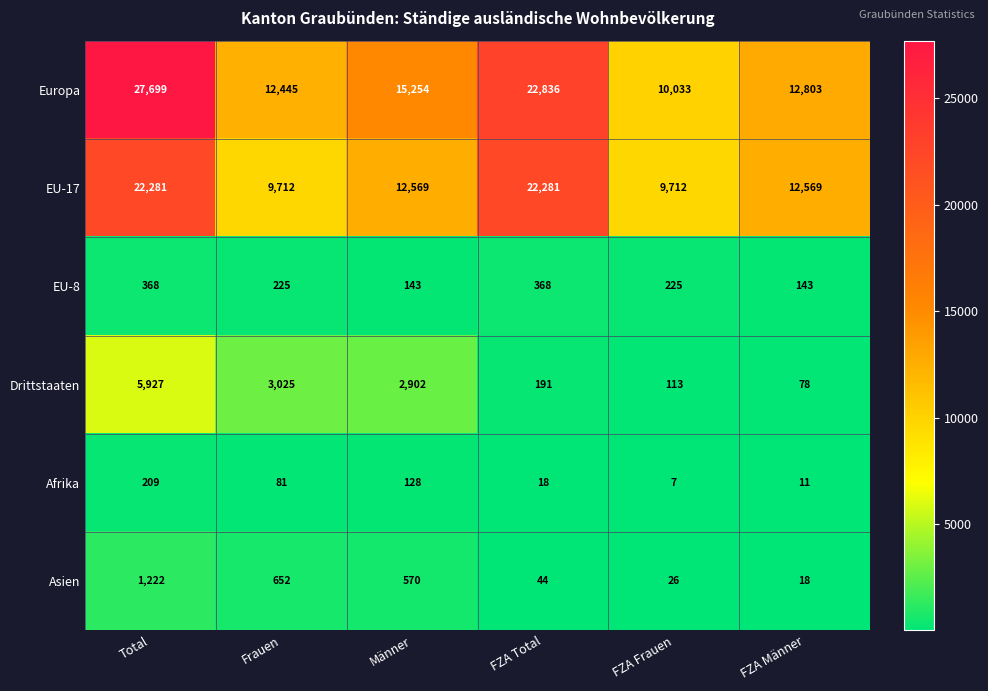

What is the maximum value for Asien?

1222